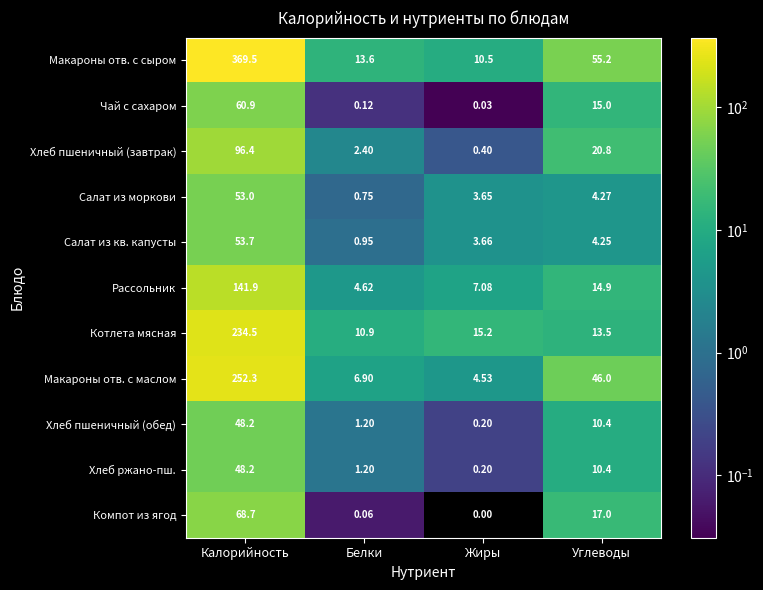

Where is Компот из ягод nearest to the value 34?

Углеводы